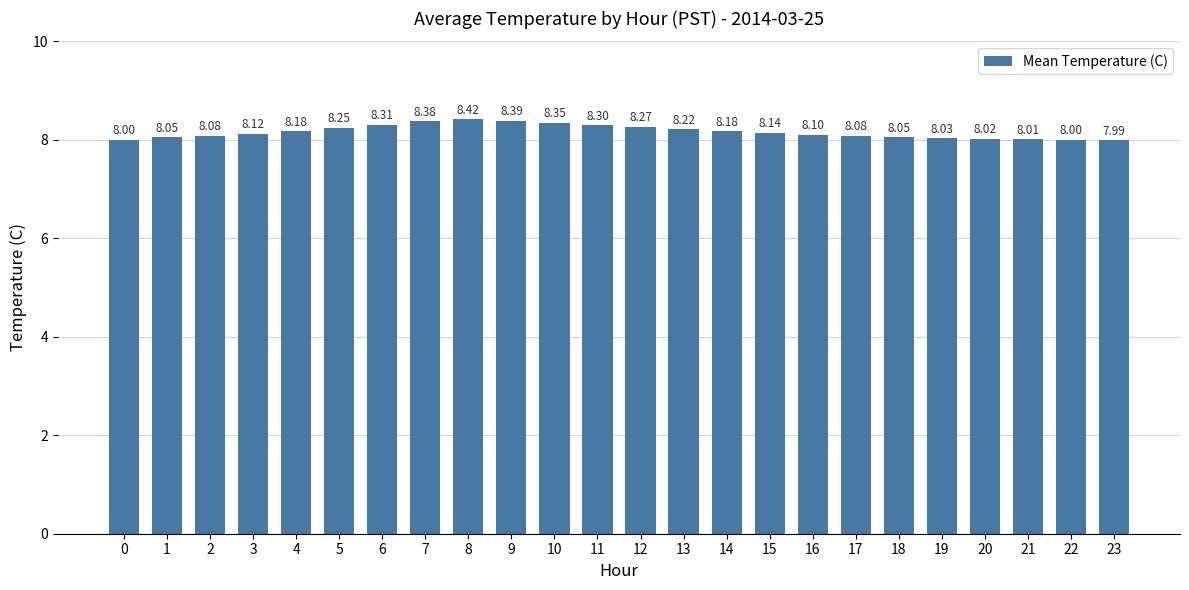

What is the sum of all values?

195.9